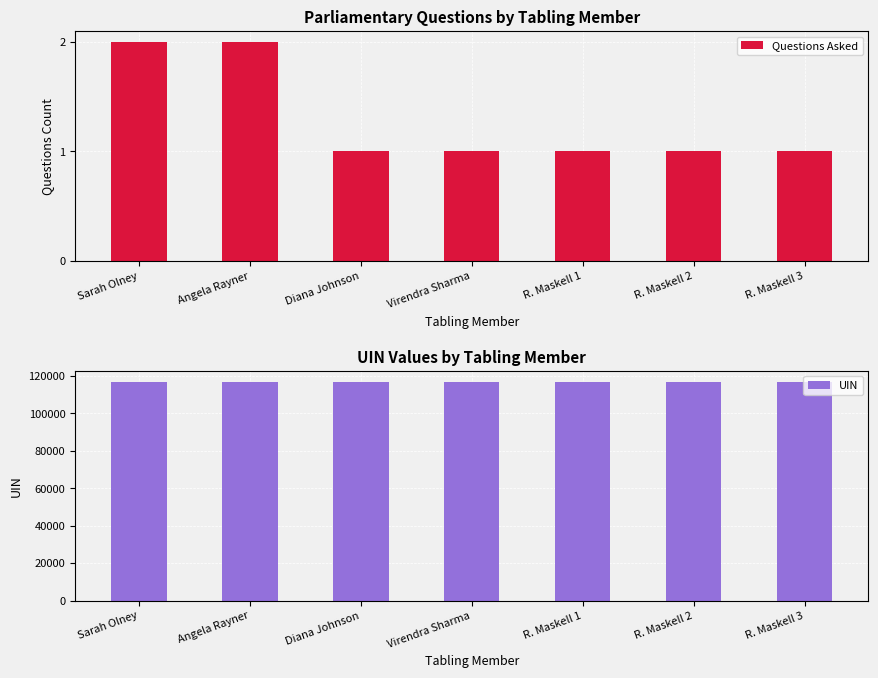

What value does the Questions Asked series have at Angela Rayner?

2